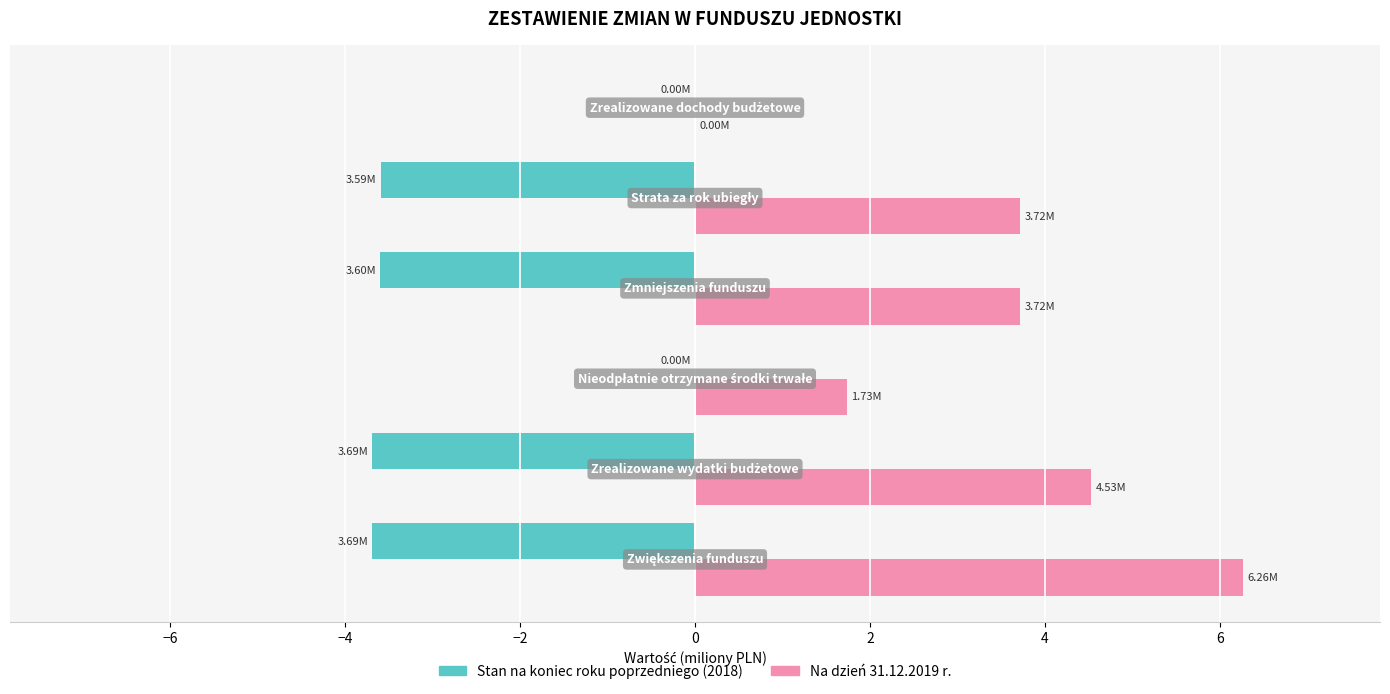

Which series has the largest total across all categories?

Na dzień 31.12.2019 r.